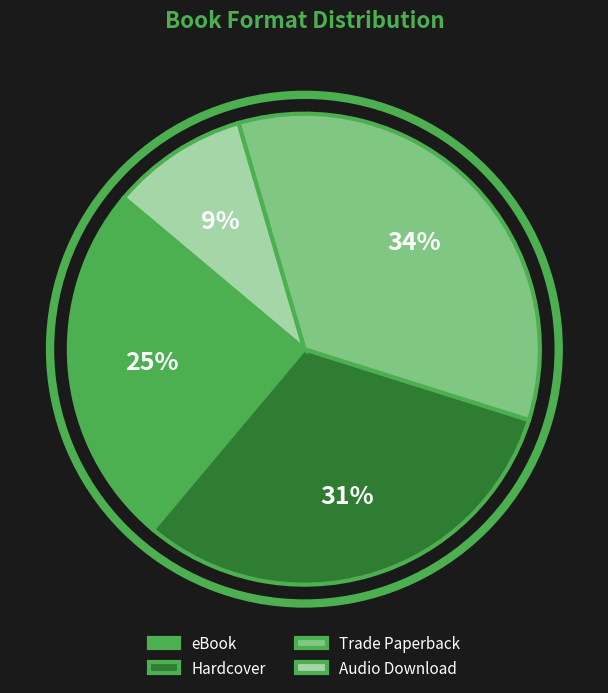

Rank the categories by value from highest to lowest.

Trade Paperback, Hardcover, eBook, Audio Download